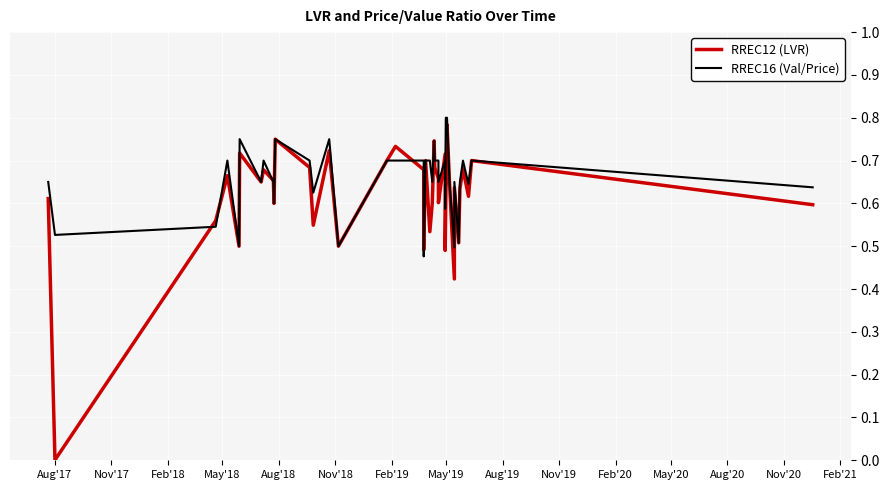

The value of RREC12 (LVR) at Aug'17 is 0.6. True or false?

True